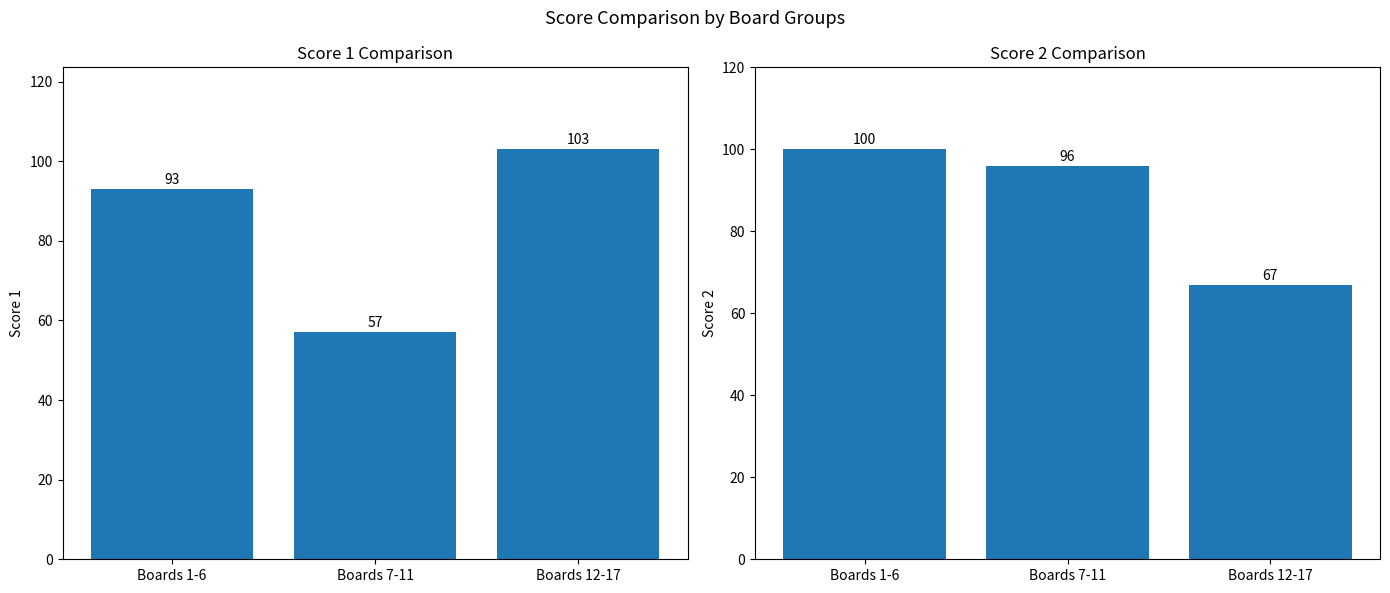

How many data points does each series have?

3